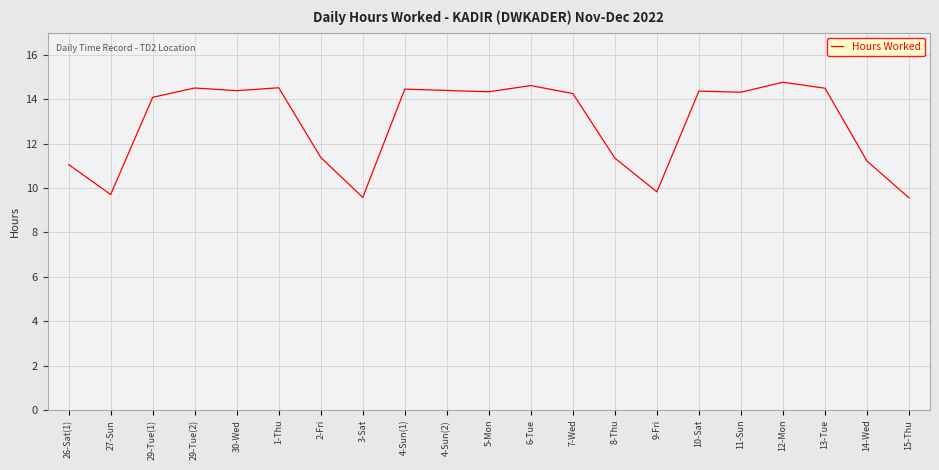

What is the maximum value shown in the chart?

14.8